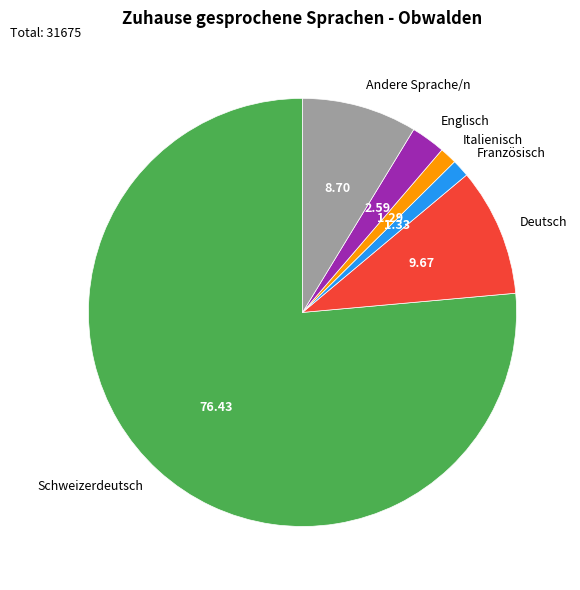

Which category has the biggest portion of the pie?

Schweizerdeutsch